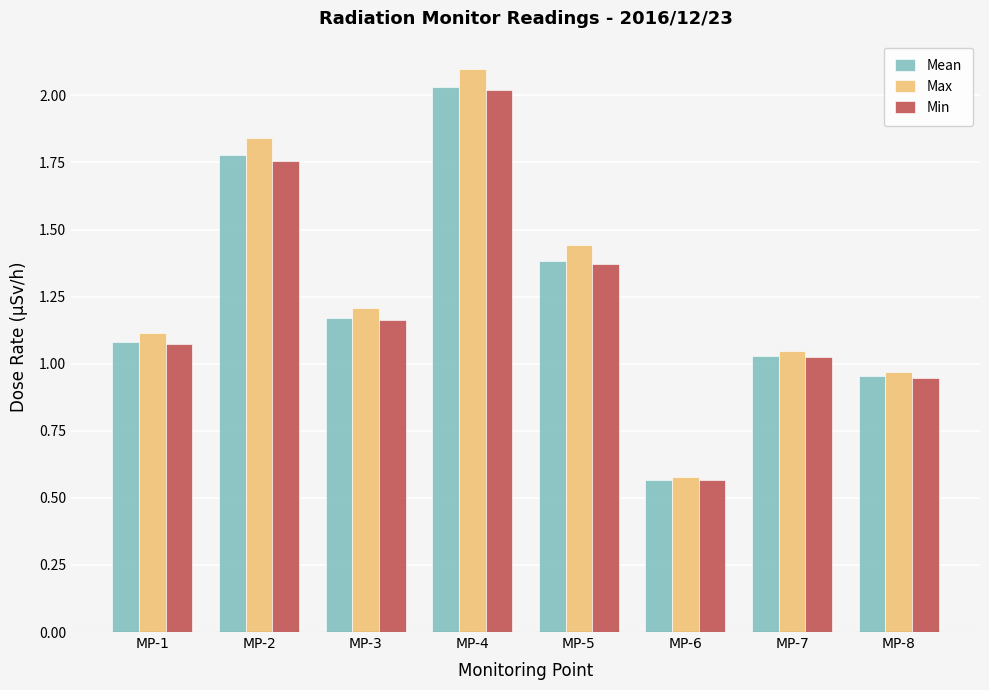

List the labels in order of Min value, largest first.

MP-4, MP-2, MP-5, MP-3, MP-1, MP-7, MP-8, MP-6